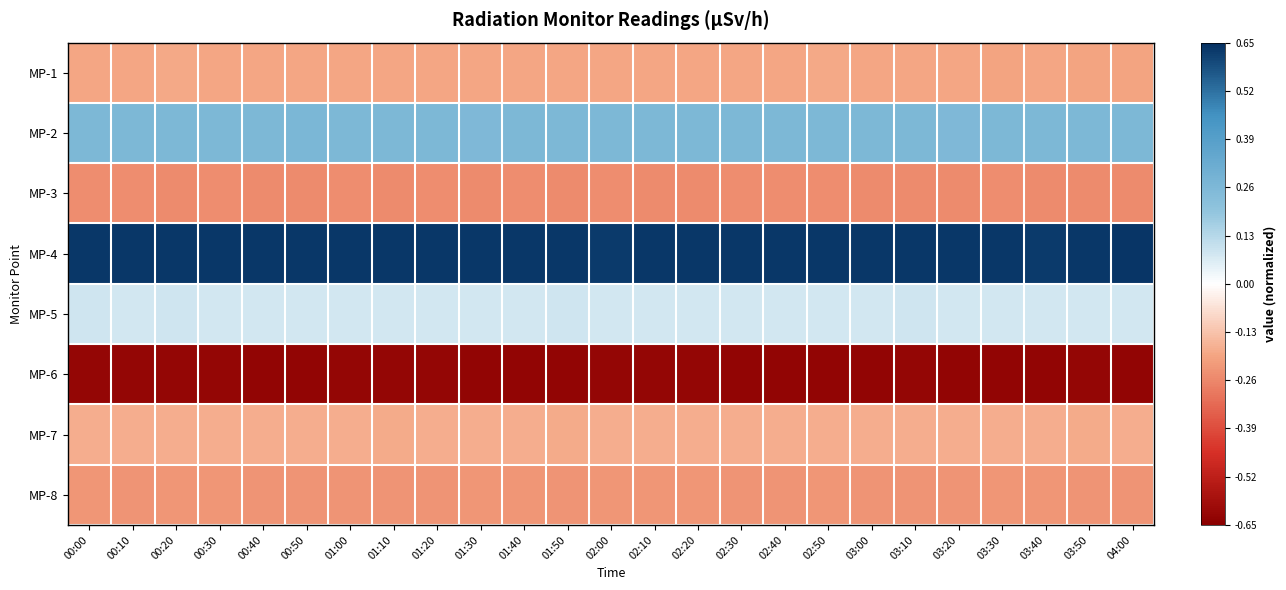

At how many categories does at least one series exceed 0?

25